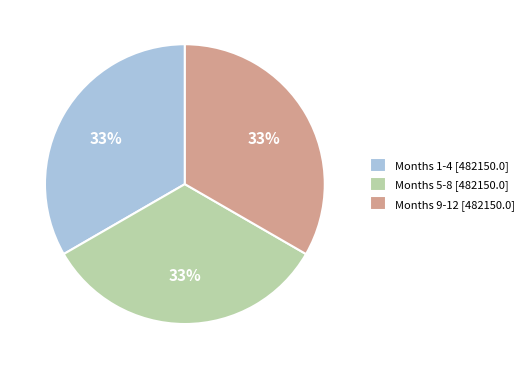

To the nearest percent, what is the average slice percentage?

33%